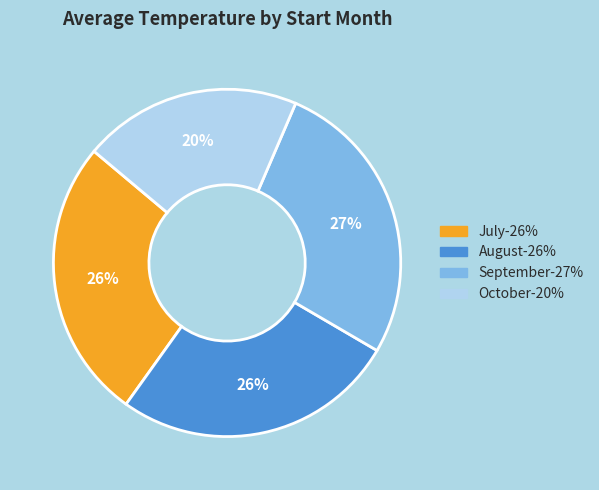

Is there any slice that represents more than half of the pie?

No